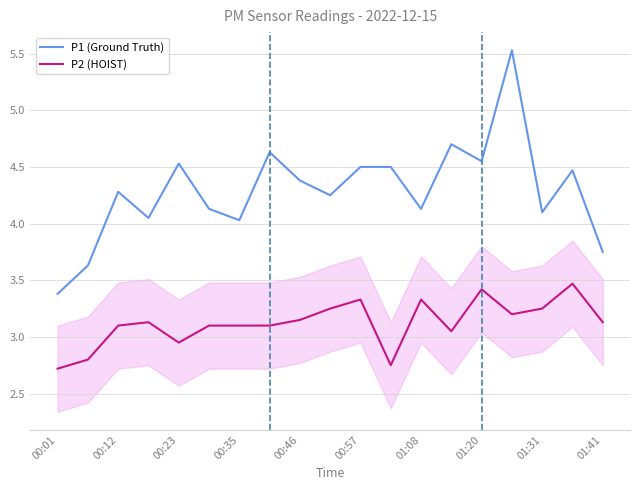

True or false: P2 (HOIST) and P1 (Ground Truth) cross at least once.

False